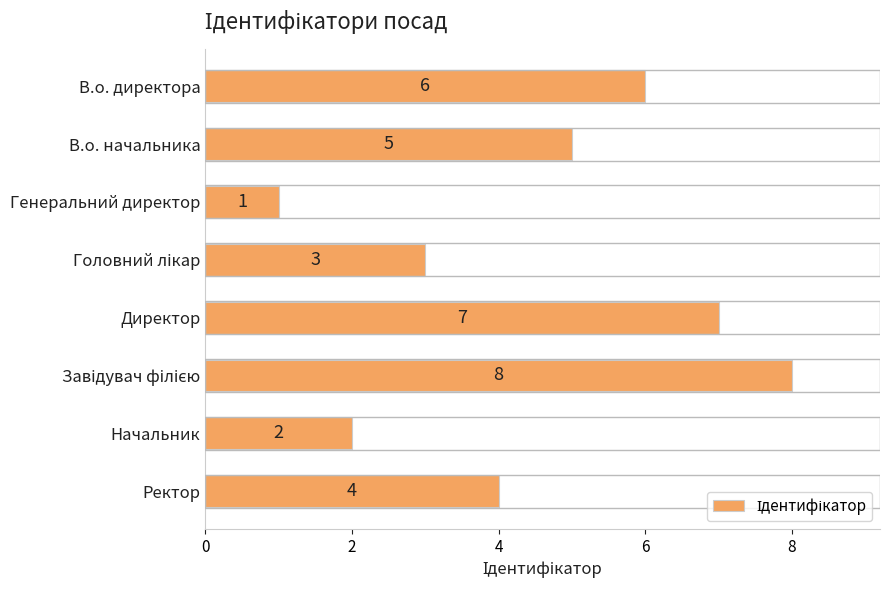

True or false: the data shows 2 at Начальник.

True